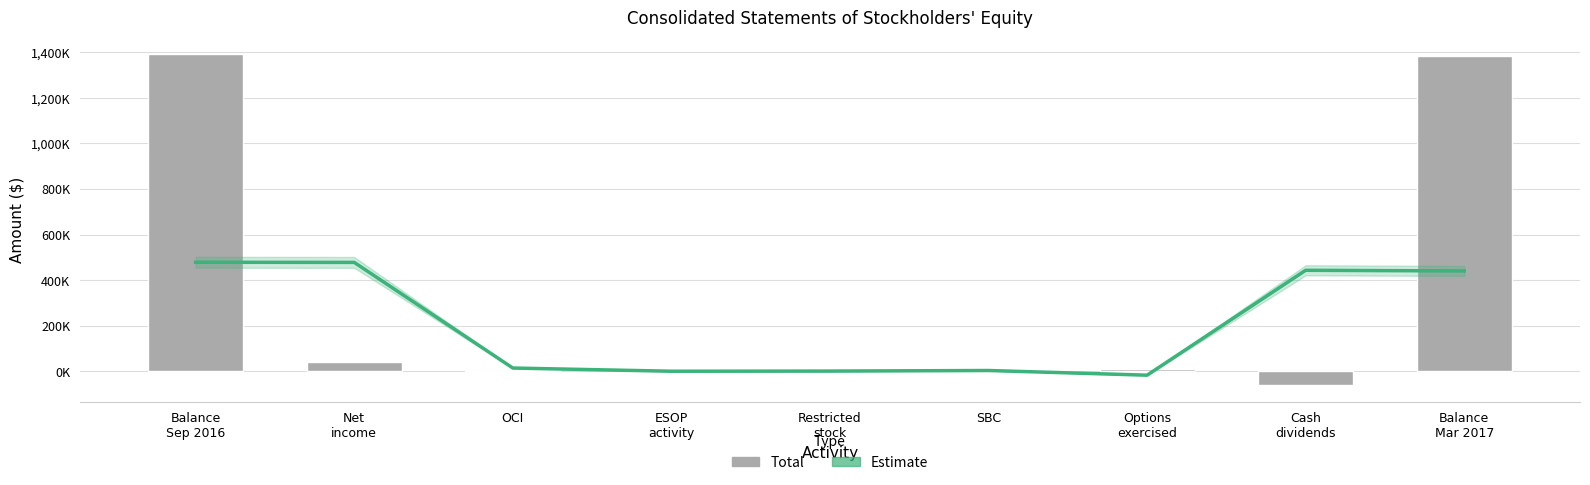

How many values in the Estimate series are below 13913?

4